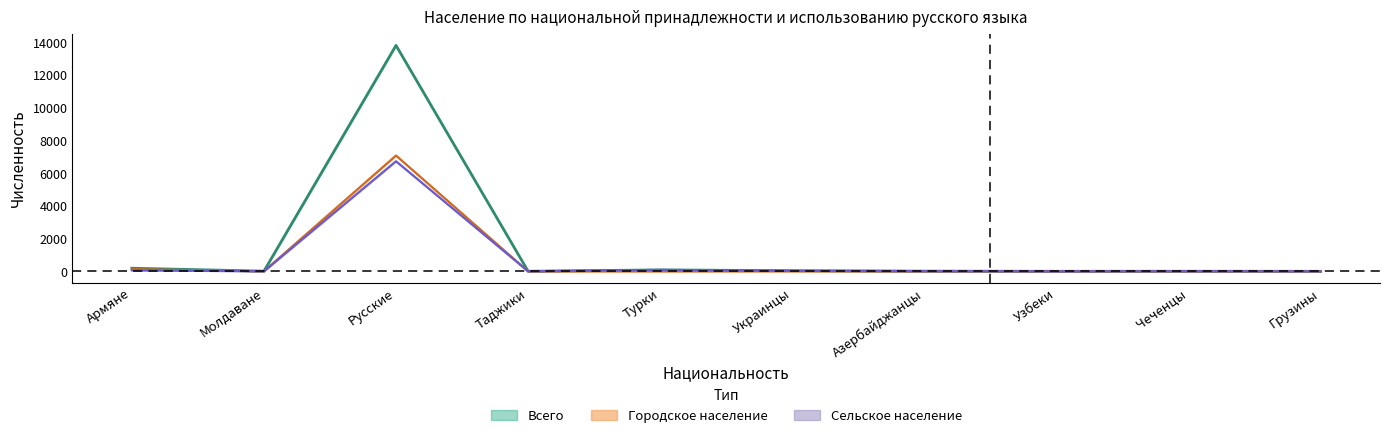

What is the maximum value shown in the chart?

13819.0